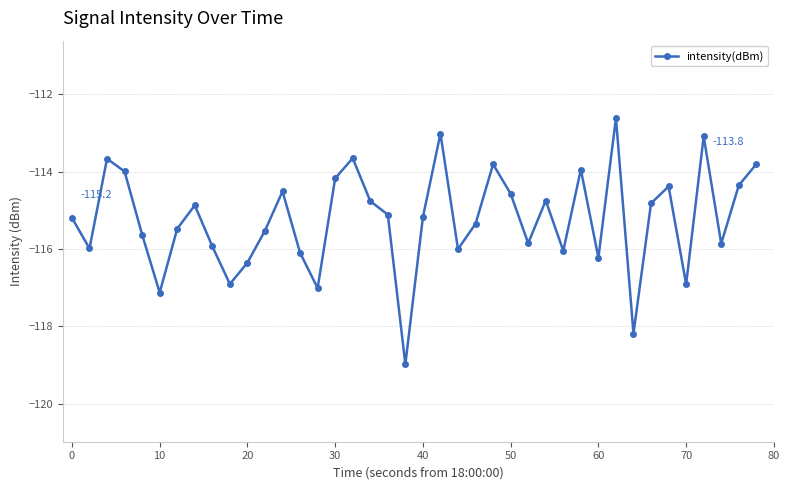

How many data points are above -115?

18